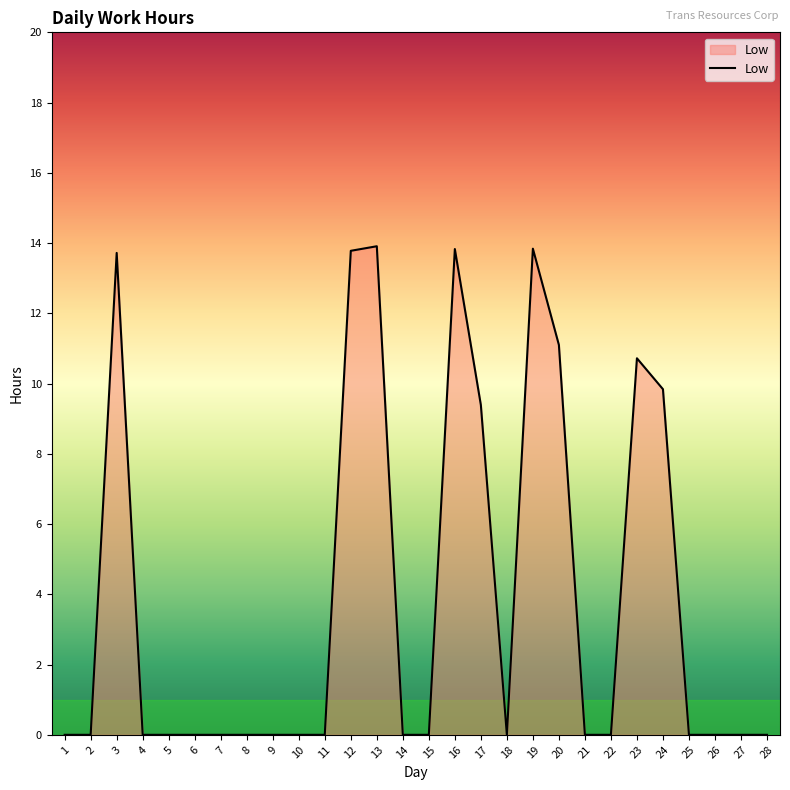

At which label is the value closest to 6?

17